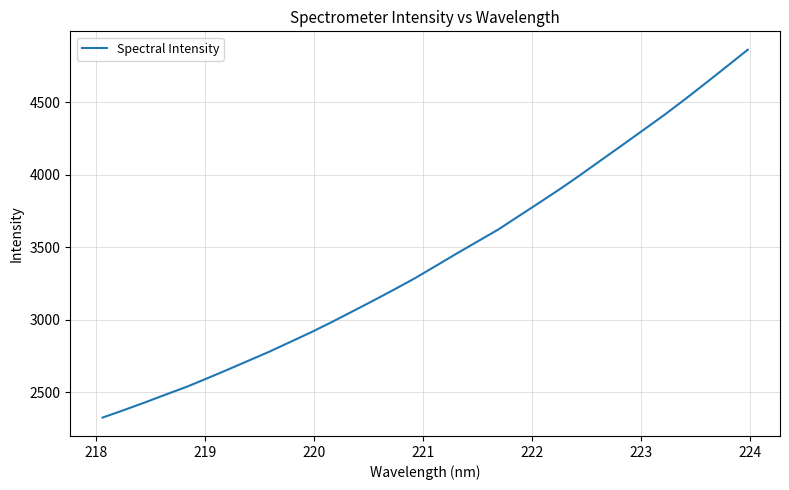

What is the average value?

3422.5